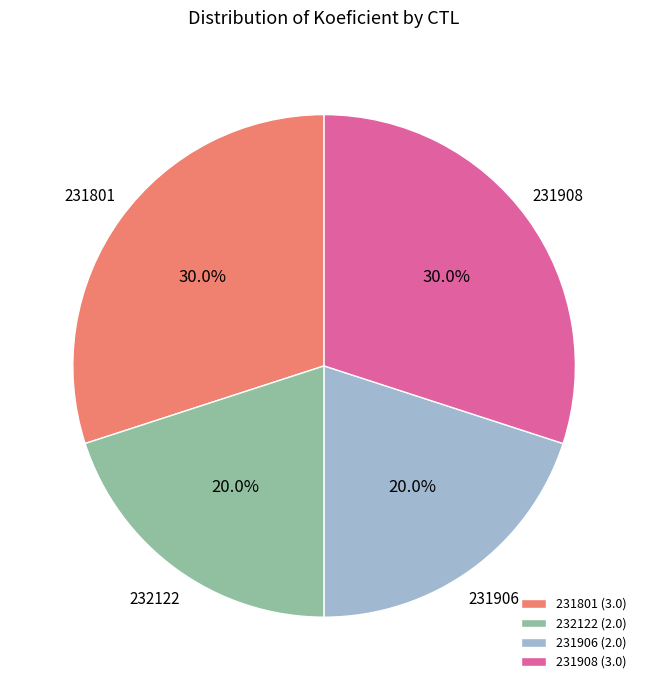

To the nearest percent, what is the average slice percentage?

25%